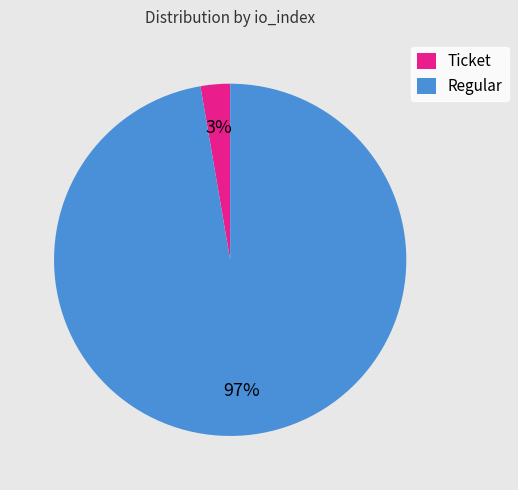

To the nearest percent, what is the average slice percentage?

50%